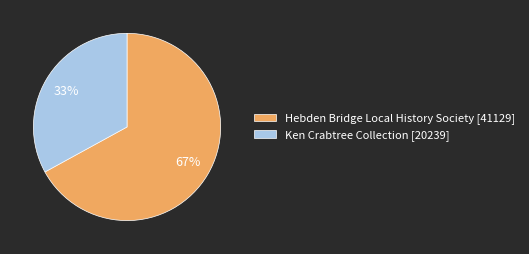

How many slices are in this pie chart?

2